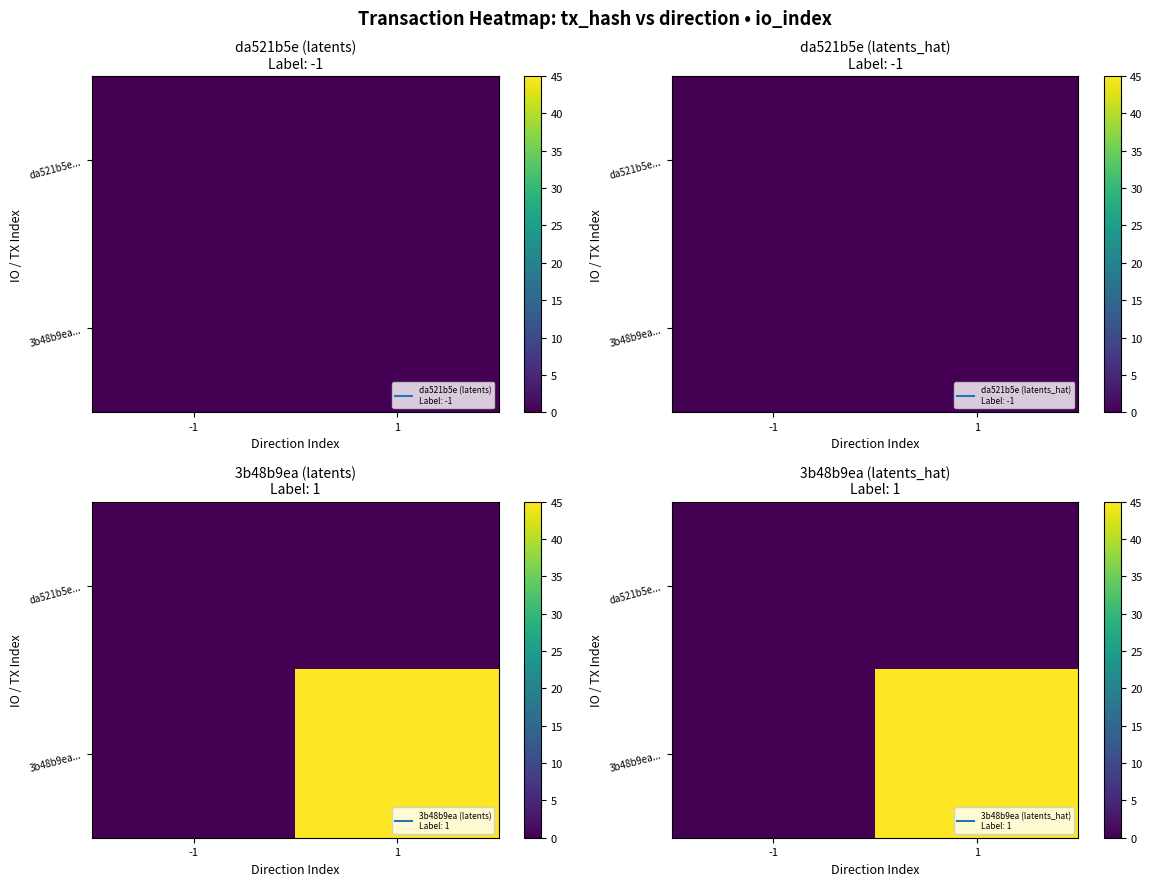

The value of 3b48b9ea... at 1 is 45. True or false?

True